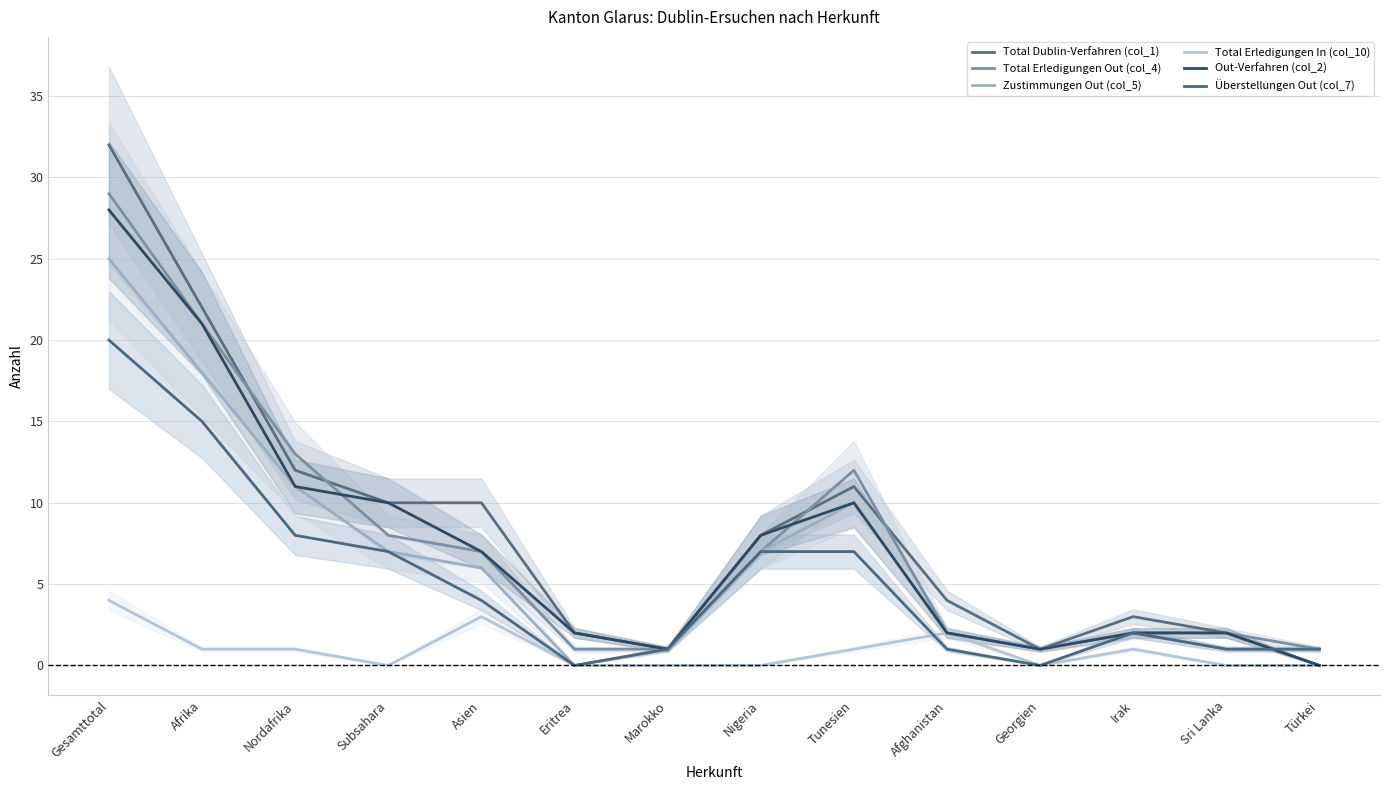

Is it true that Out-Verfahren (col_2) equals 4 at Nigeria?

False